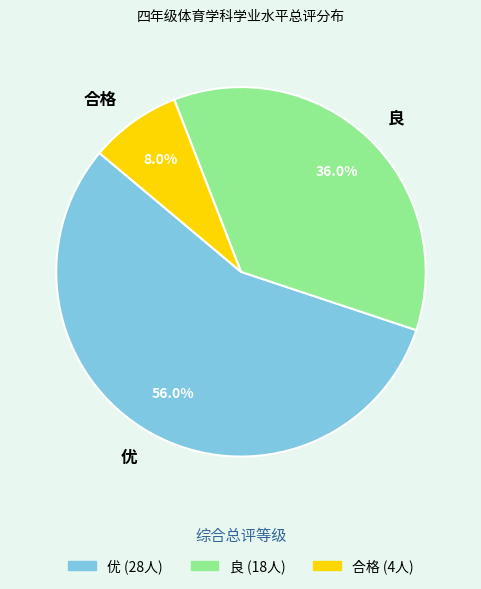

What is the ratio of the value at 优 to the value at 良?

1.6